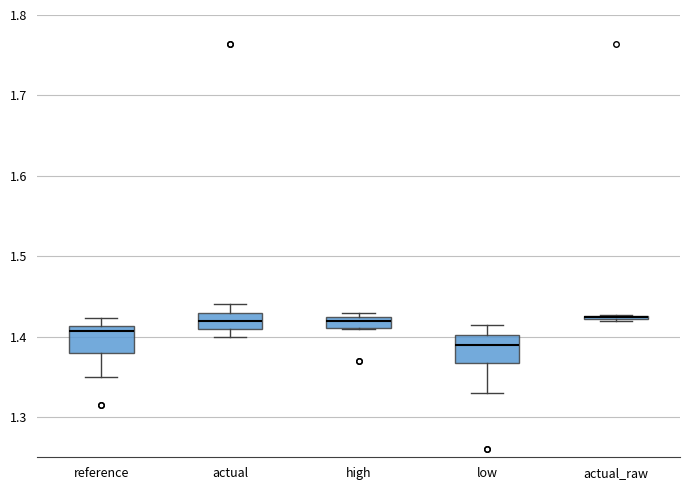

Where is the upper edge of the box for actual_raw on the y-axis? The values are not printed on the chart, so give them approximately, as read against the axis.

1.43